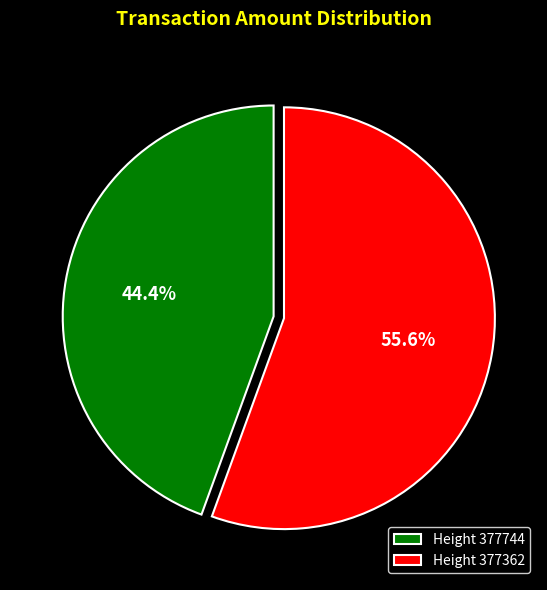

What percentage do Height 377744 and Height 377362 together represent?

100.0%